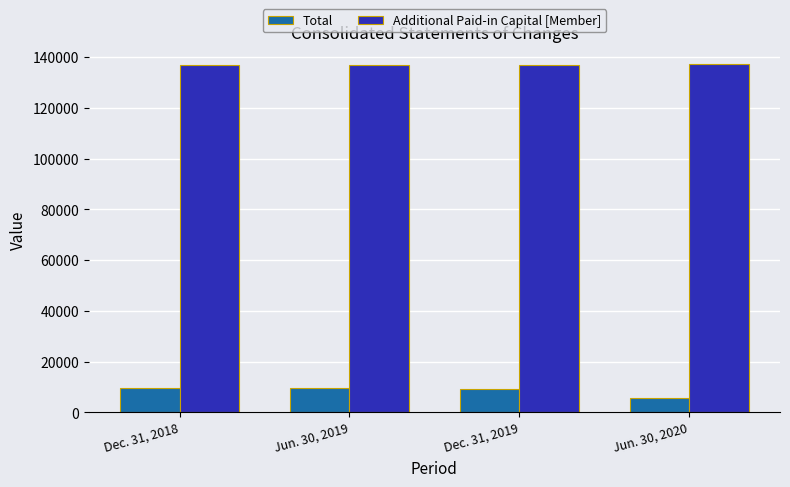

Which series has the widest spread of values?

Total